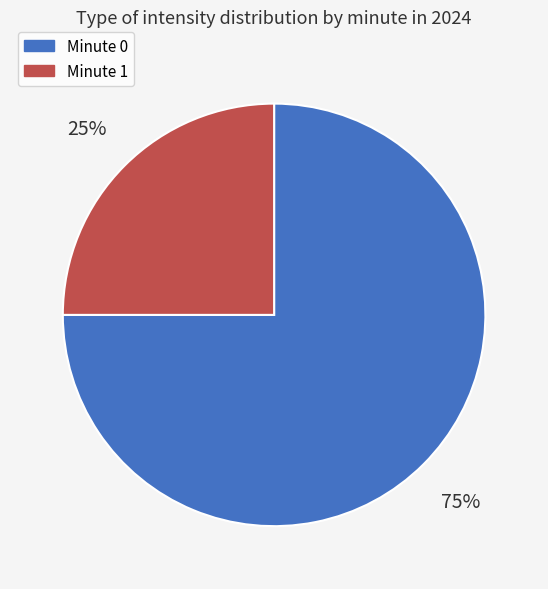

Count the number of slices in the pie.

2